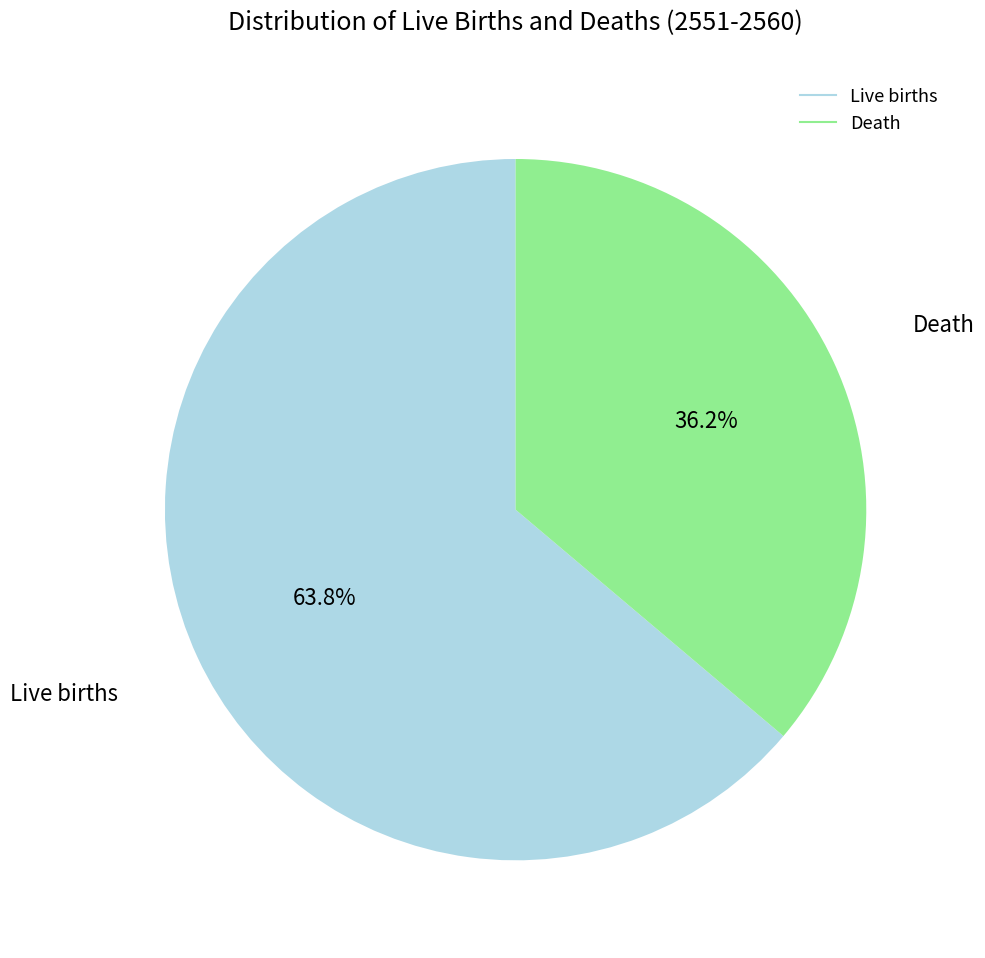

Does any single category account for the majority?

Yes